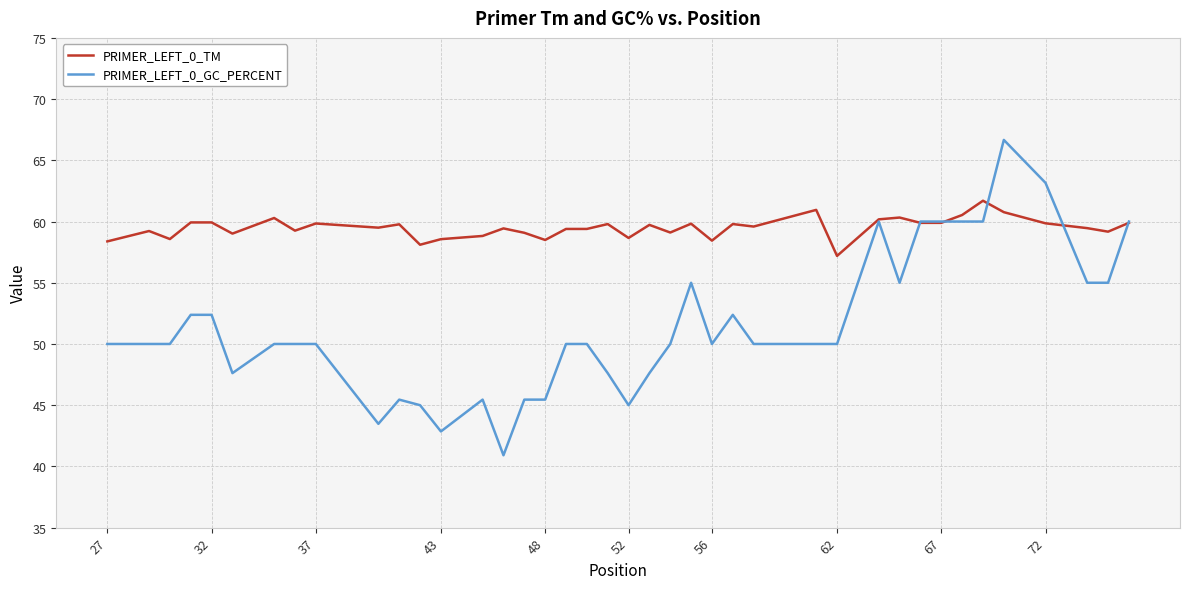

What is the lowest value of the PRIMER_LEFT_0_TM series?

57.2